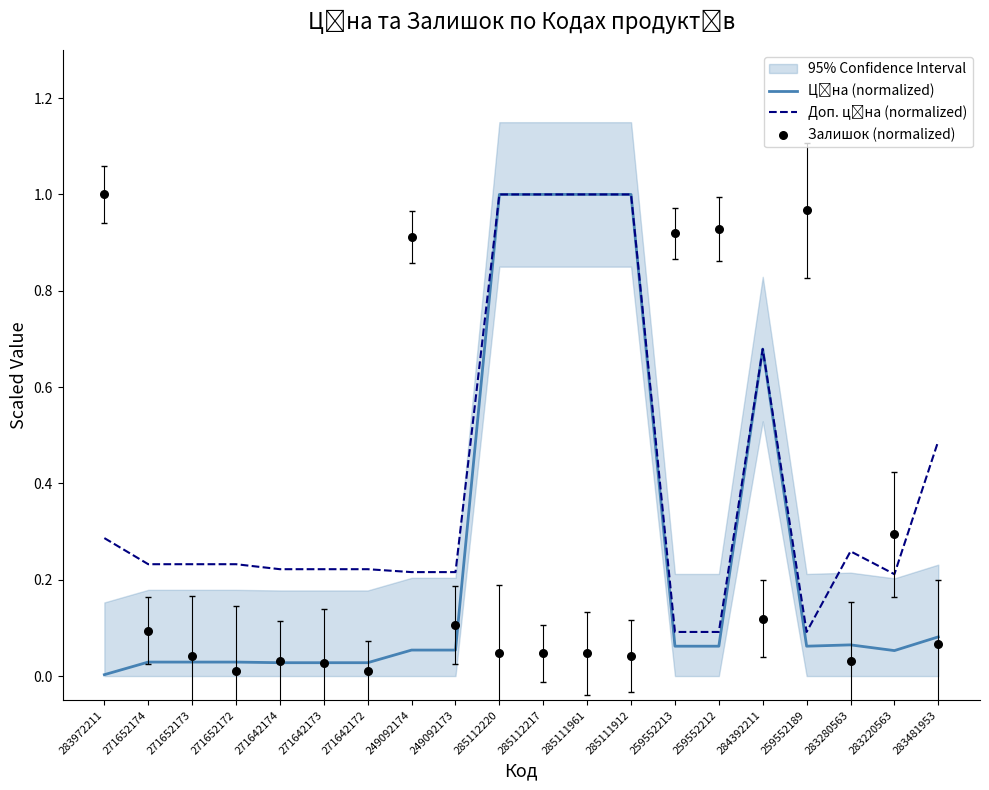

At which category is the sum across all series the highest?

285112220